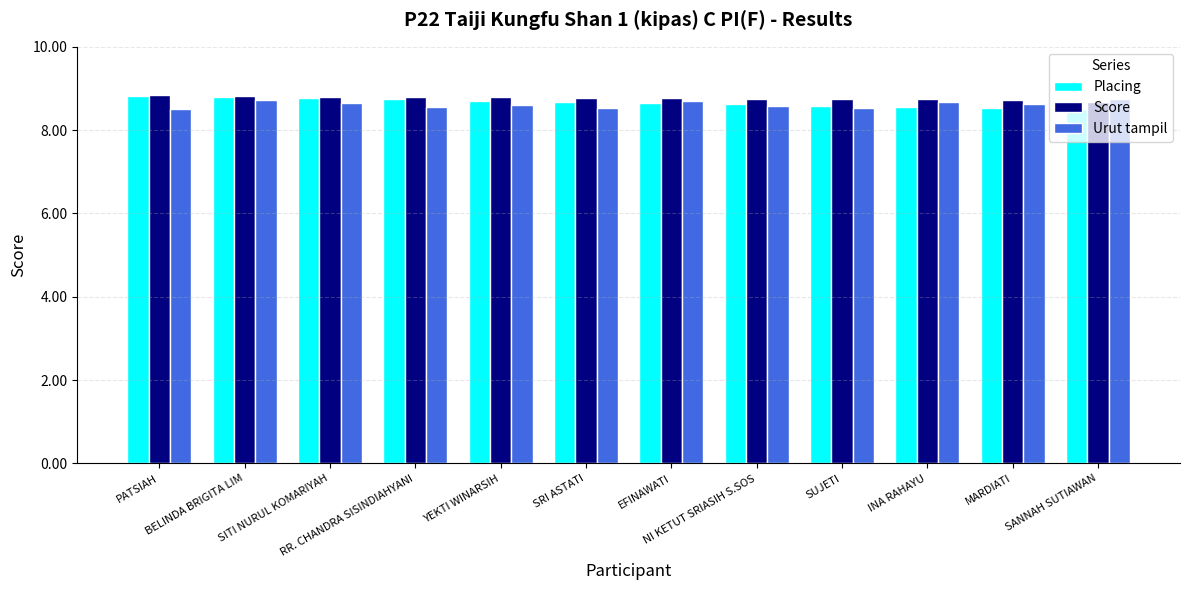

How many categories are shown in the chart?

12